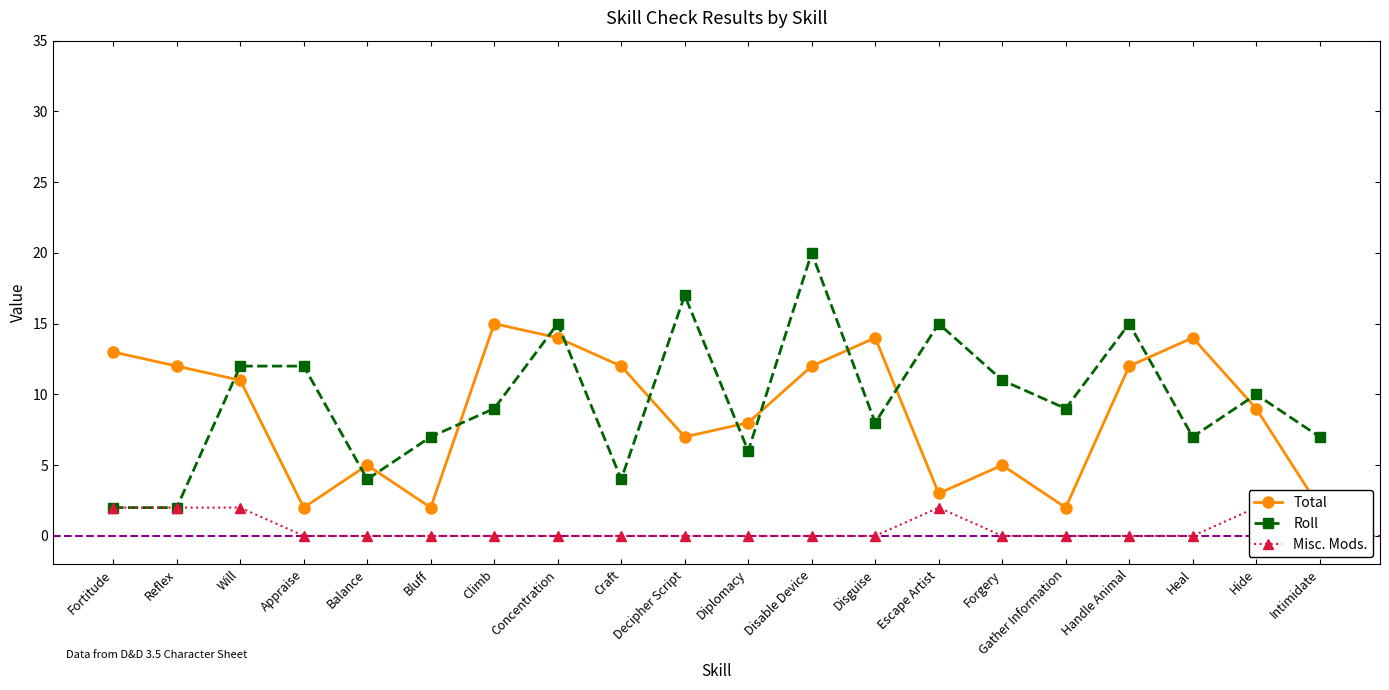

What is the total value across all series at Gather Information?

11